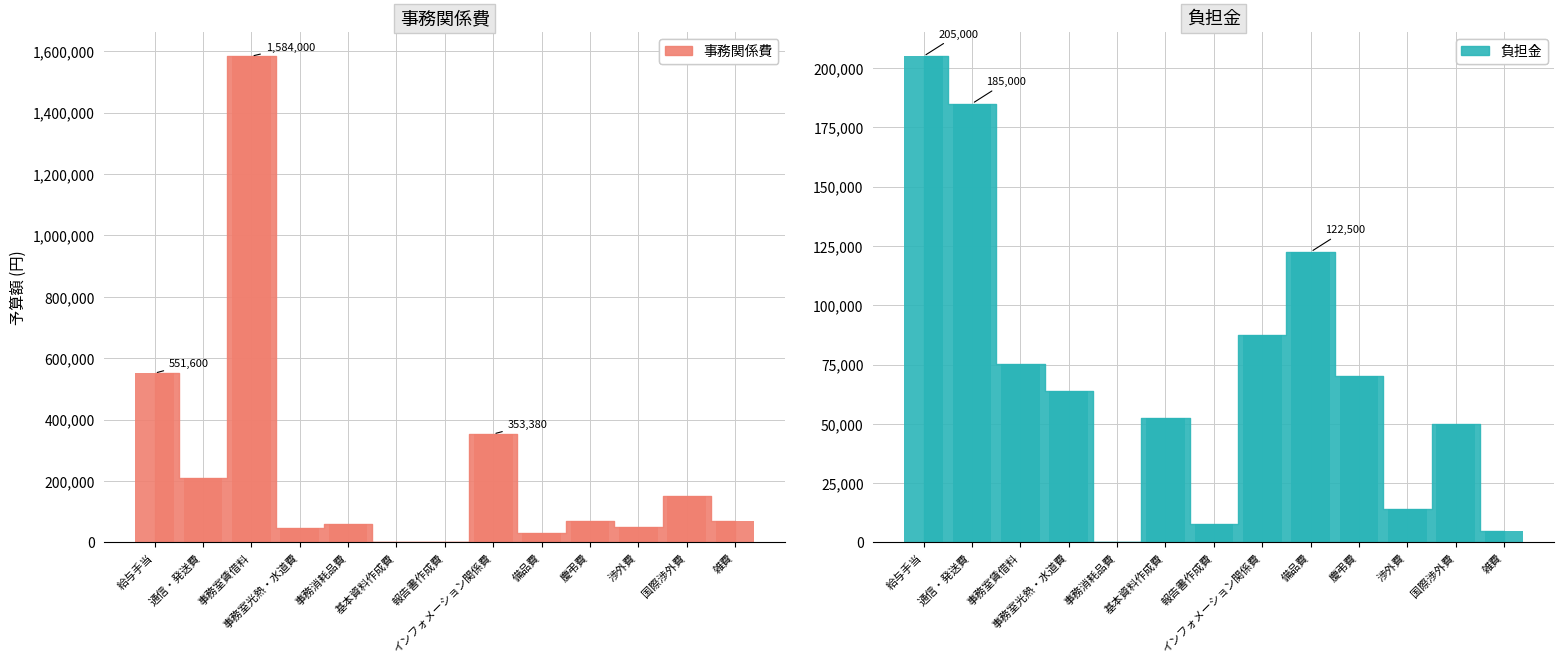

The 事務関係費_bar series shows 290337 at 通信・発送費. True or false?

False